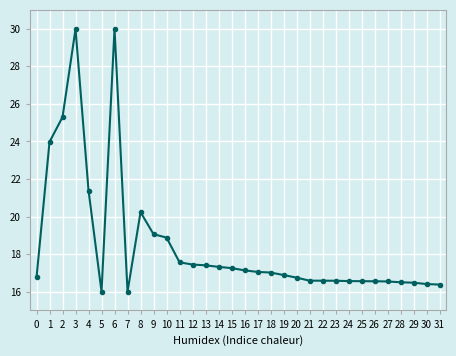

What is the difference between the maximum and minimum values?

14.0